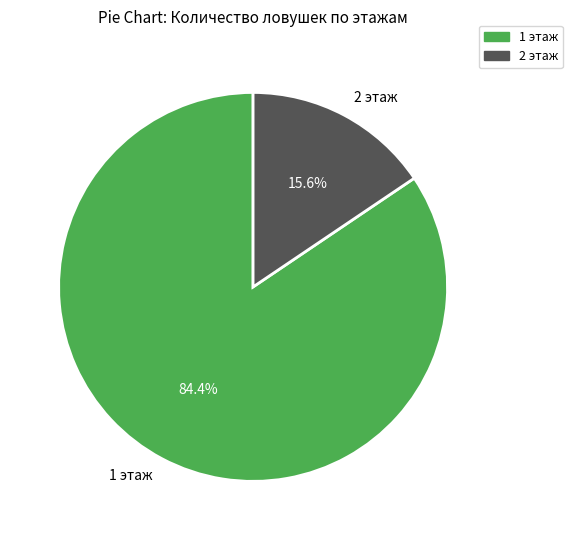

Is there any slice that represents more than half of the pie?

Yes